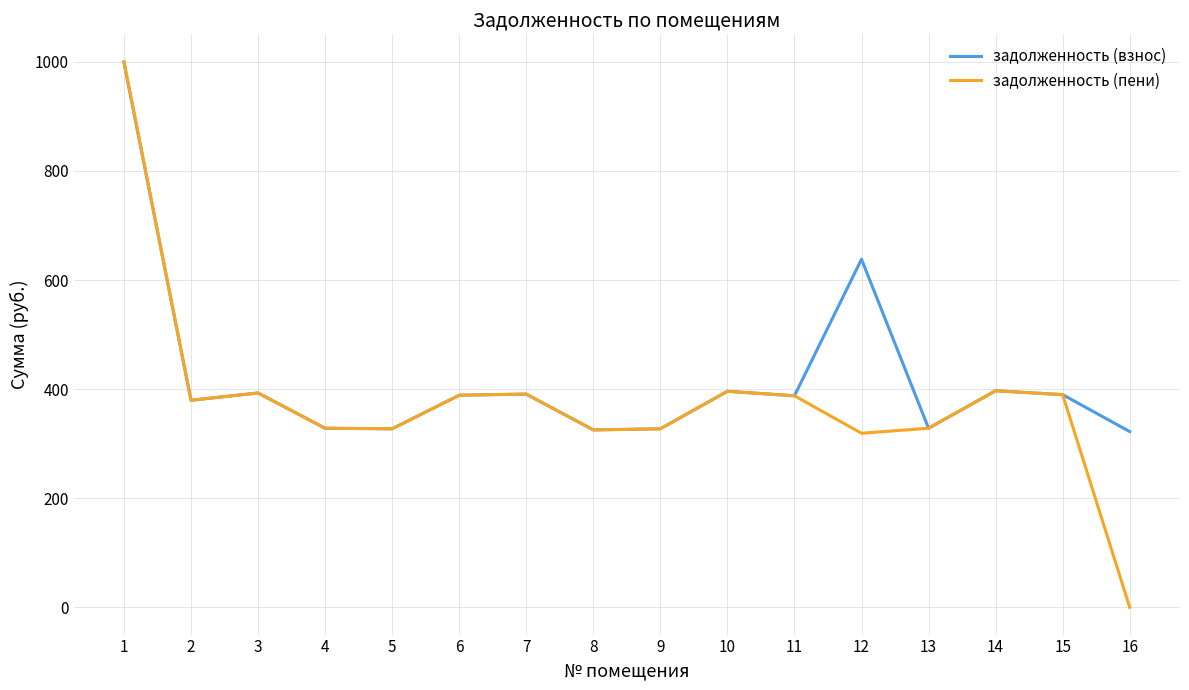

How many positive values does the задолженность (пени) series have?

15